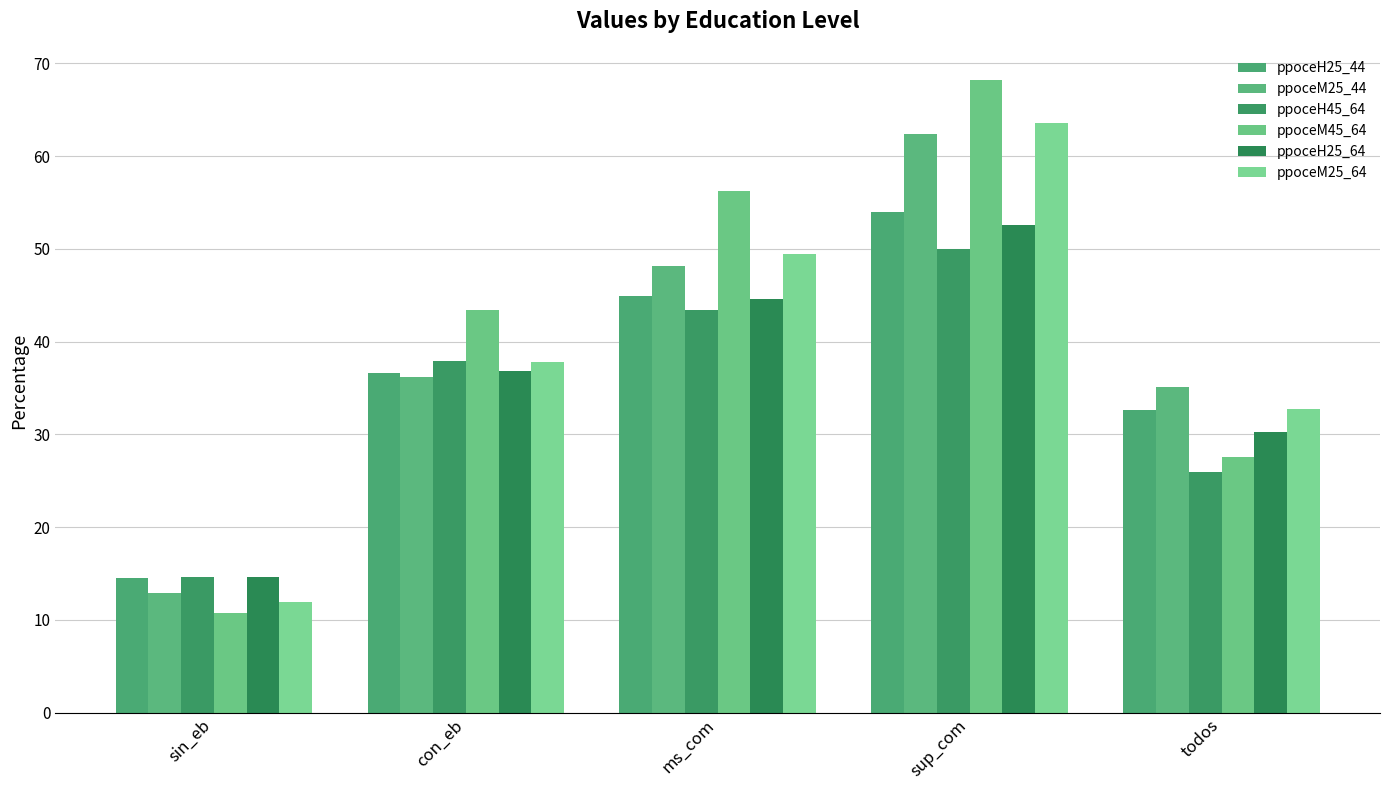

What are all the series names shown in the legend?

ppoceH25_44, ppoceM25_44, ppoceH45_64, ppoceM45_64, ppoceH25_64, ppoceM25_64